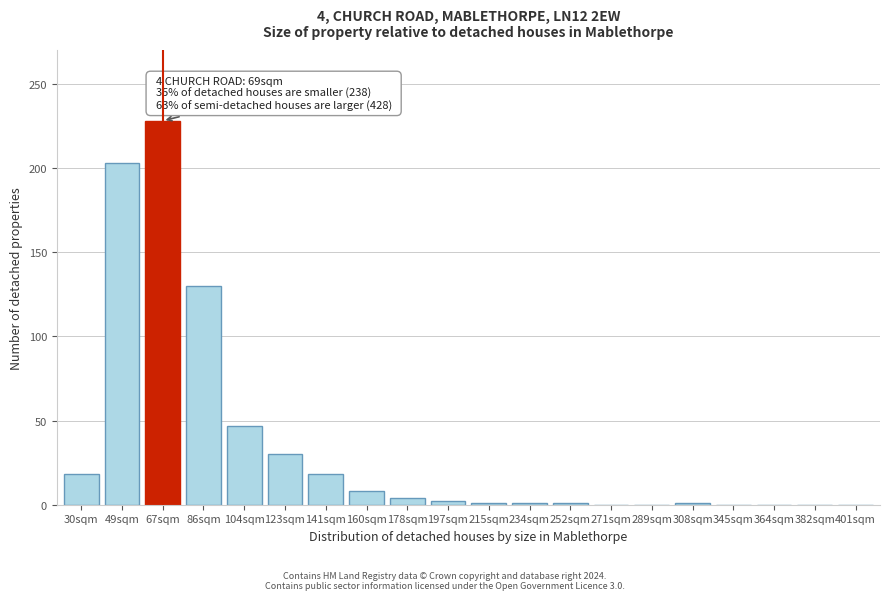

Where is the data nearest to the value 114?

86sqm